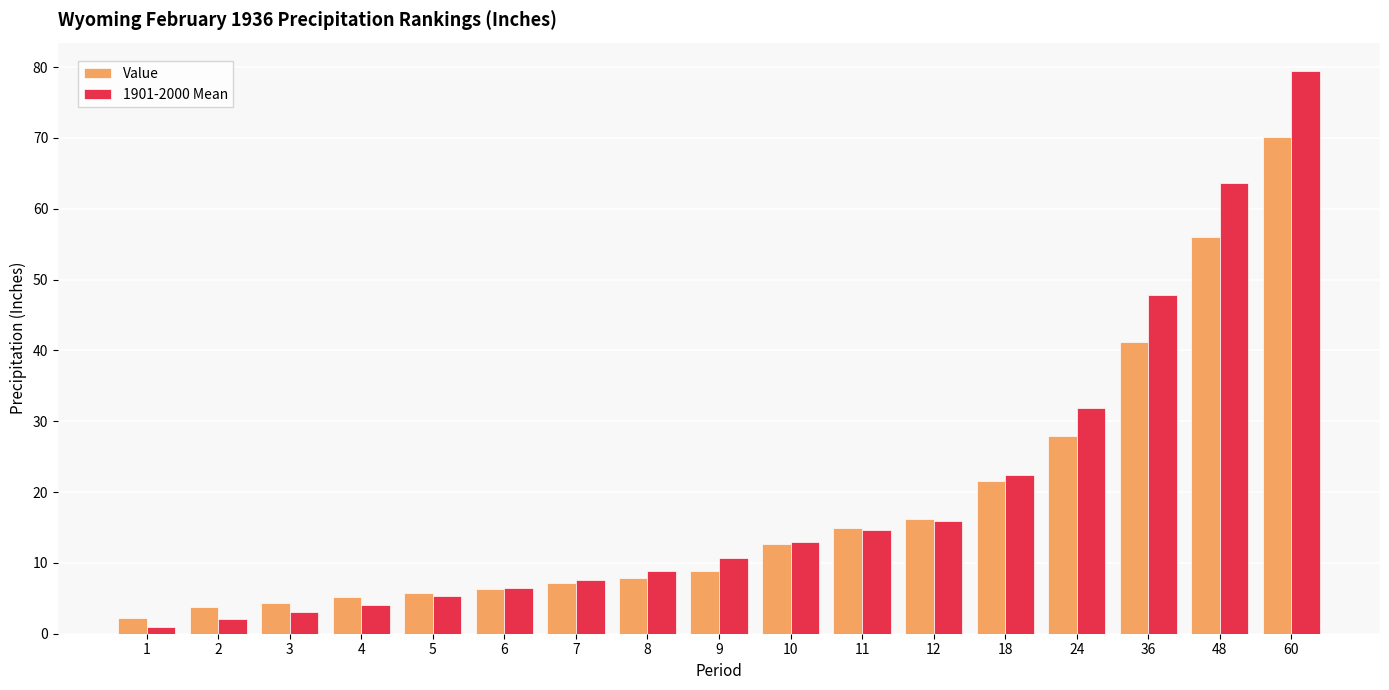

At which label is Value closest to 36?

36